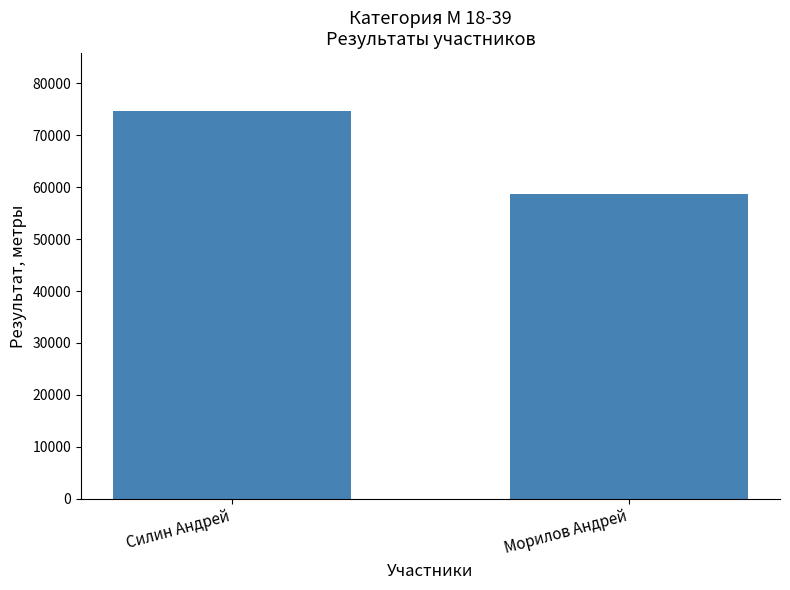

Count the values in the range 58638 to 74653.

2